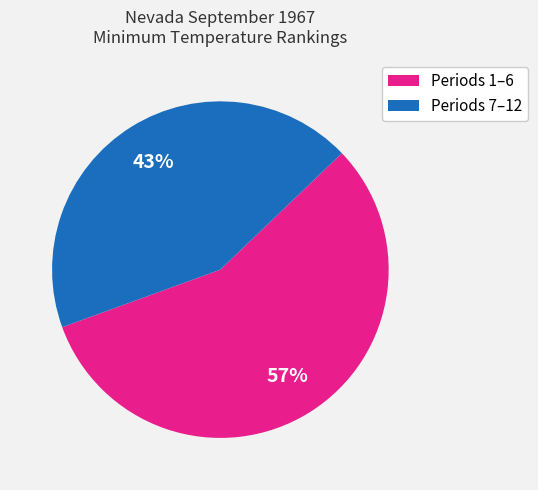

How many segments does this pie chart have?

2